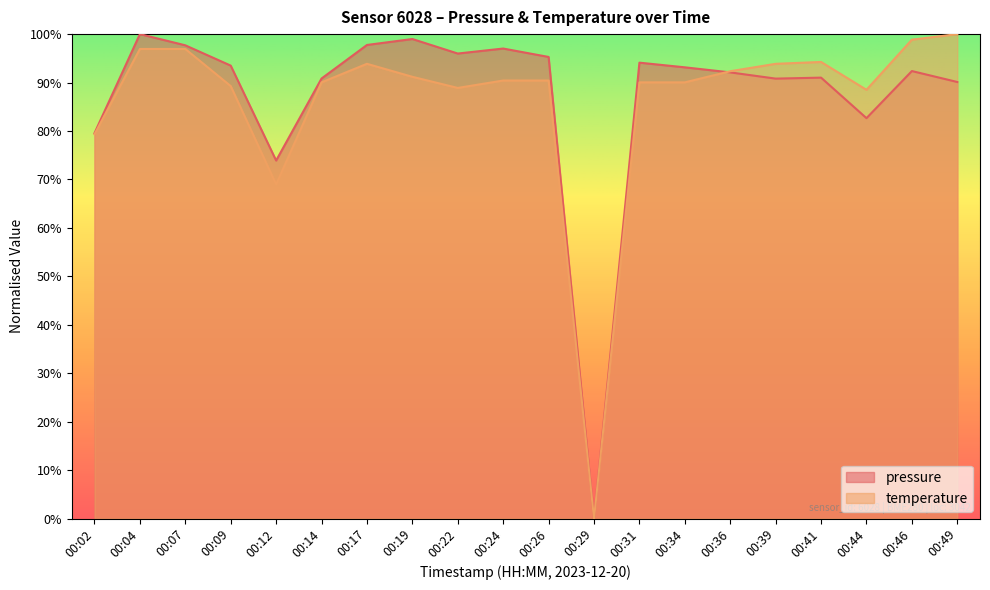

What are all the series names shown in the legend?

pressure, temperature